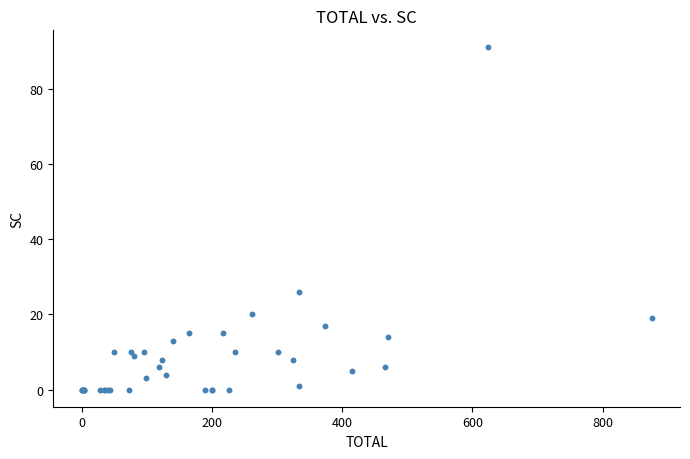

What Y value in the scatter plot is closest to 45?

26